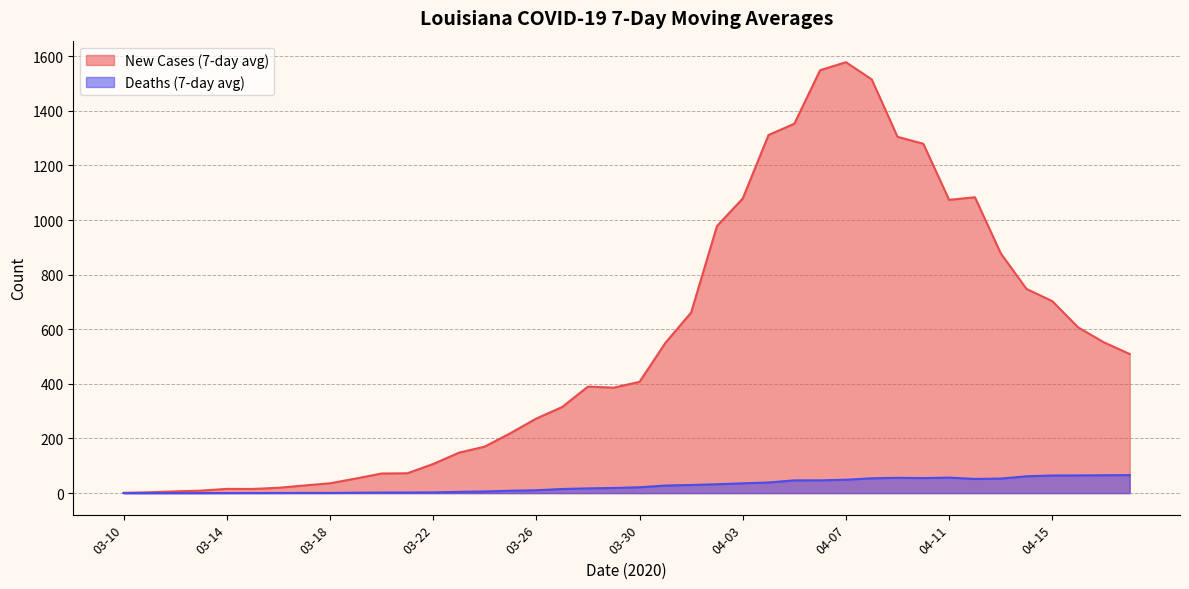

True or false: Deaths (7-day avg) and New Cases (7-day avg) cross at least once.

False